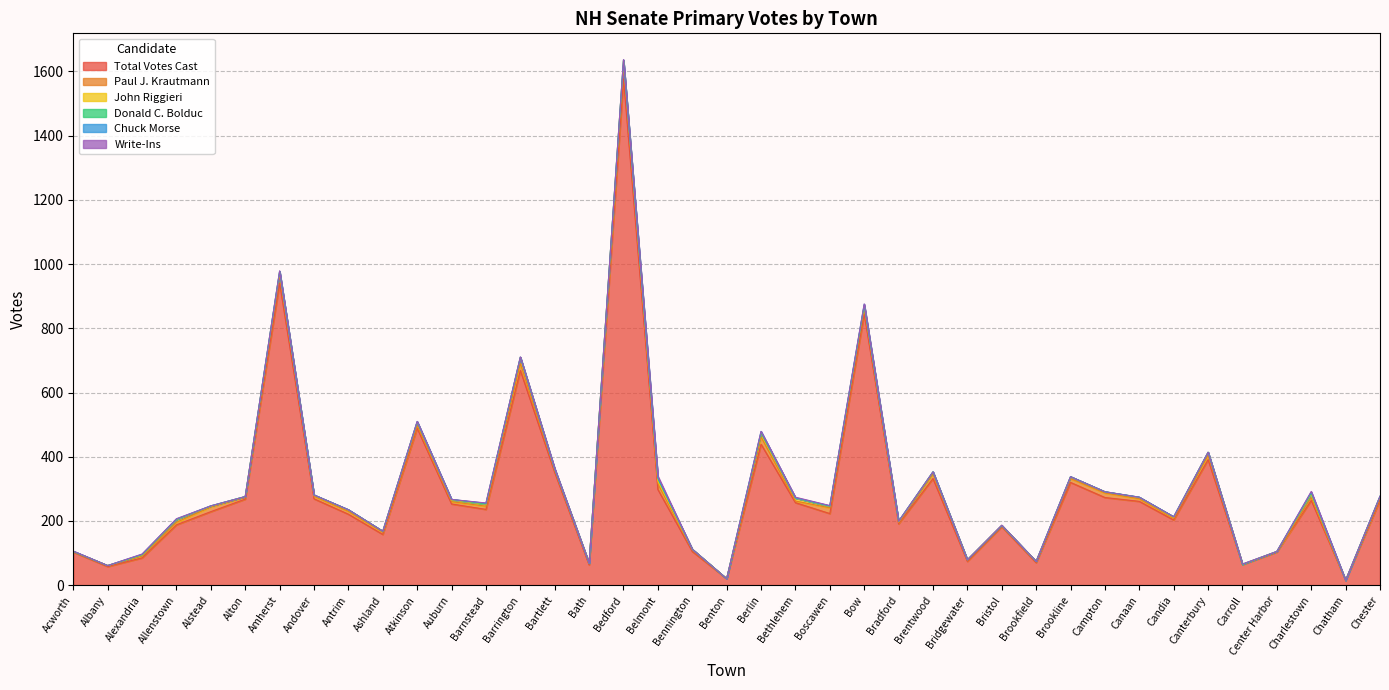

Where is Total Votes Cast nearest to the value 796?

Bow